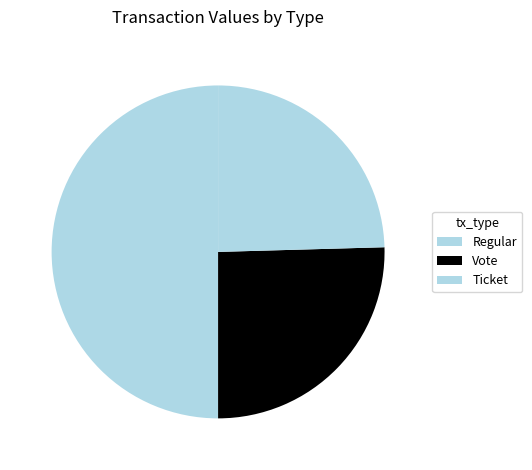

To the nearest percent, what is the combined percentage of Vote and Regular?

51%